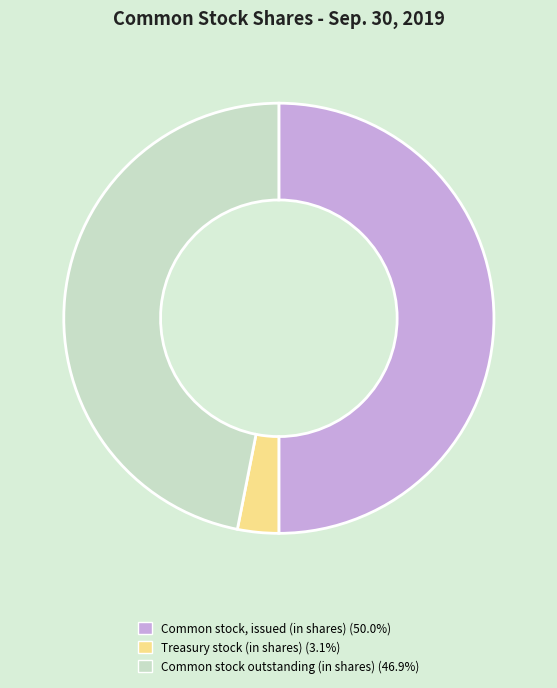

Which category has the smallest portion of the pie?

Treasury stock (in shares)